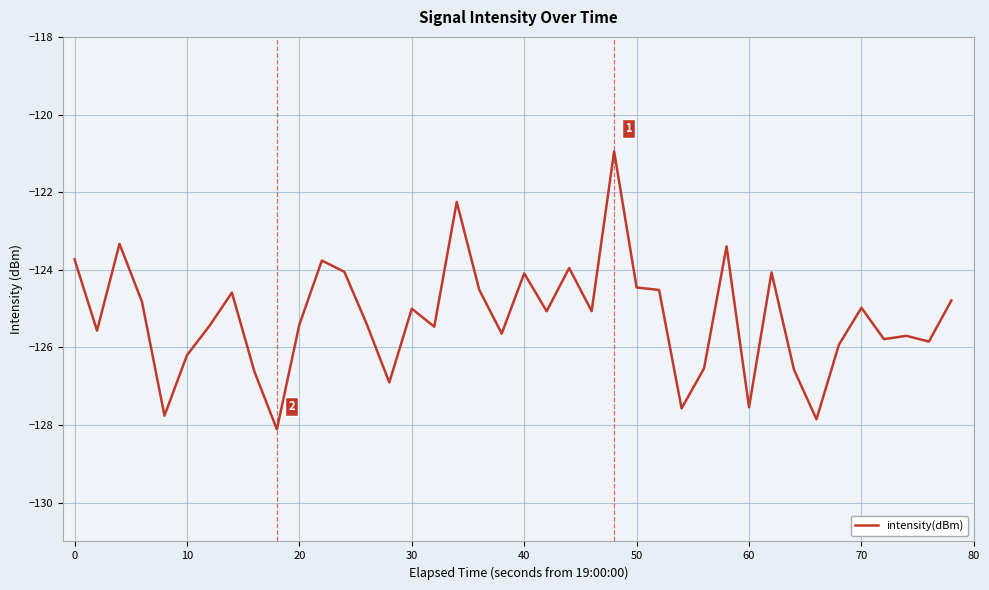

What is the greatest value displayed?

-121.0